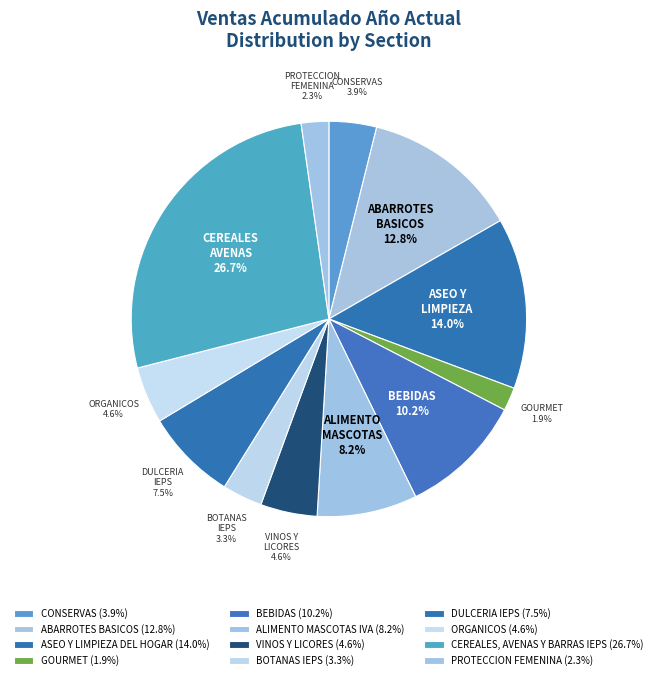

Is it true that CONSERVAS is 4% of the pie?

True